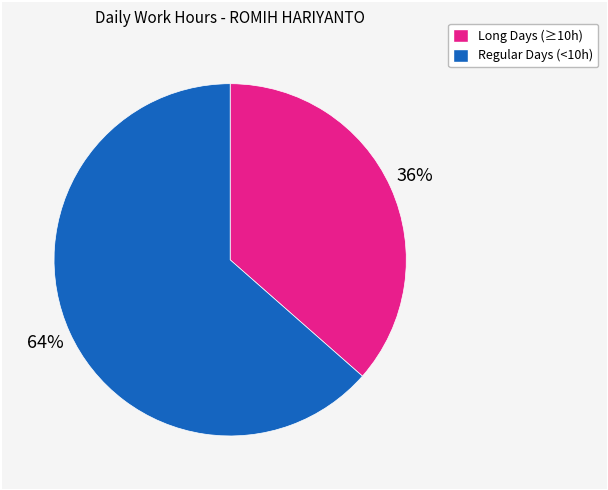

Which has a higher value, Long Days (≥10h) or Regular Days (<10h)?

Regular Days (<10h)